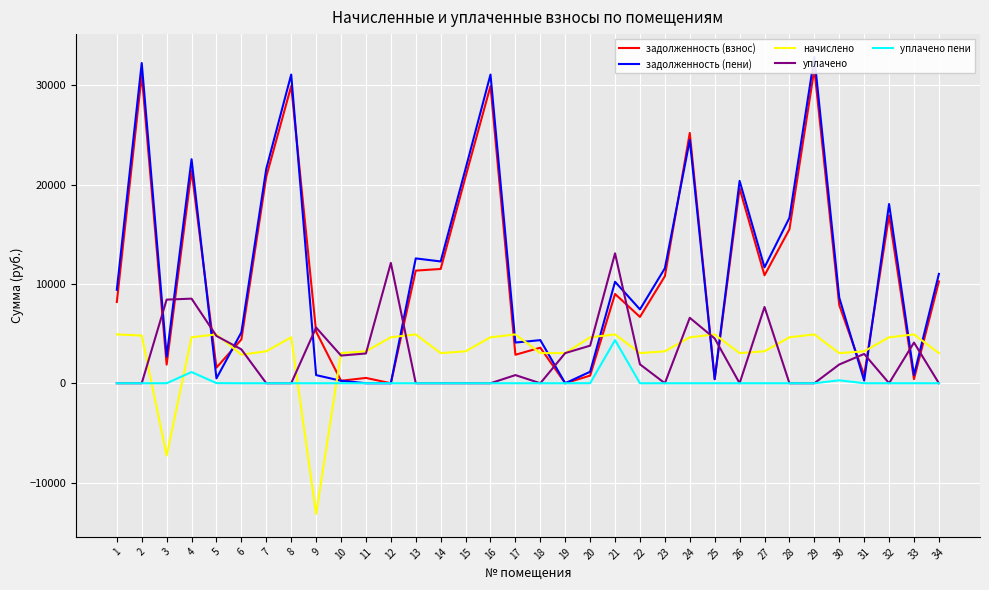

Which series has the widest spread of values?

задолженность (пени)